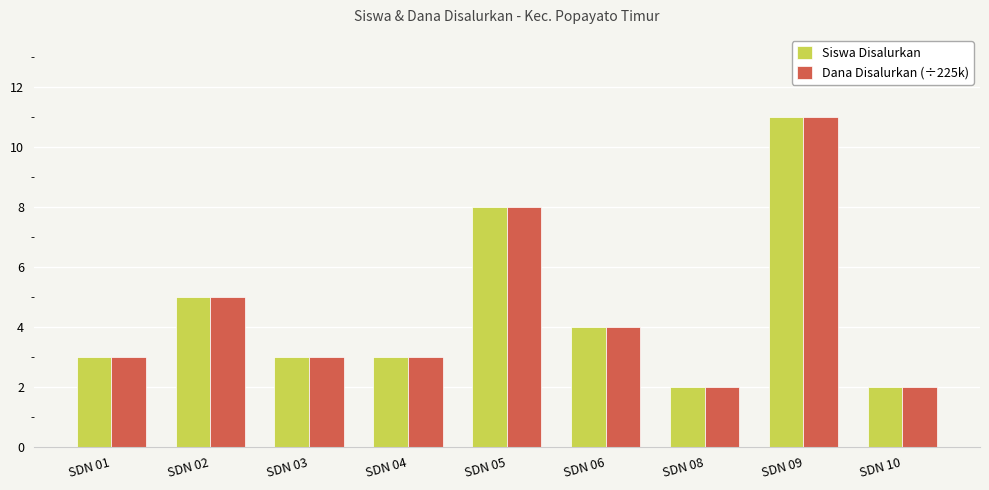

At which category is the sum across all series the highest?

SDN 09